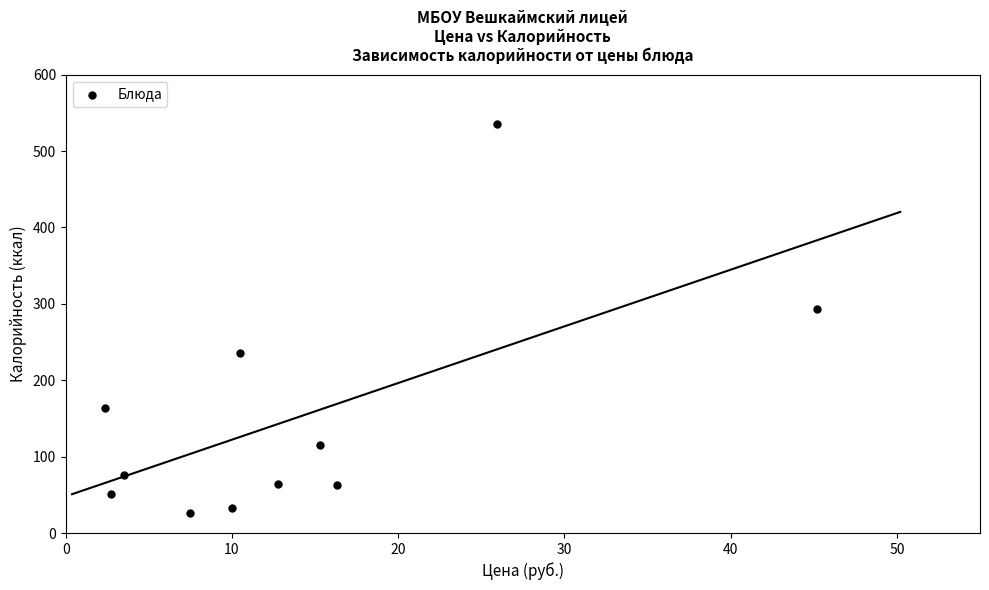

What is the range of X values (max minus min)?

42.8